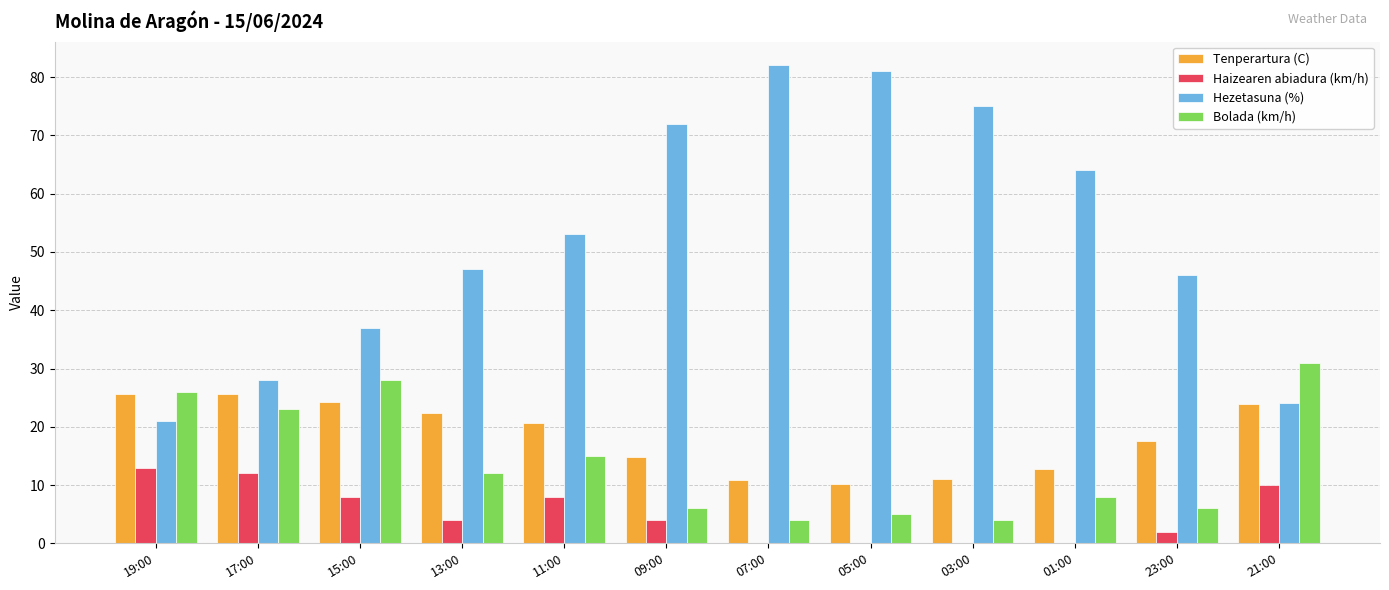

What is the total value across all series at 05:00?

96.2